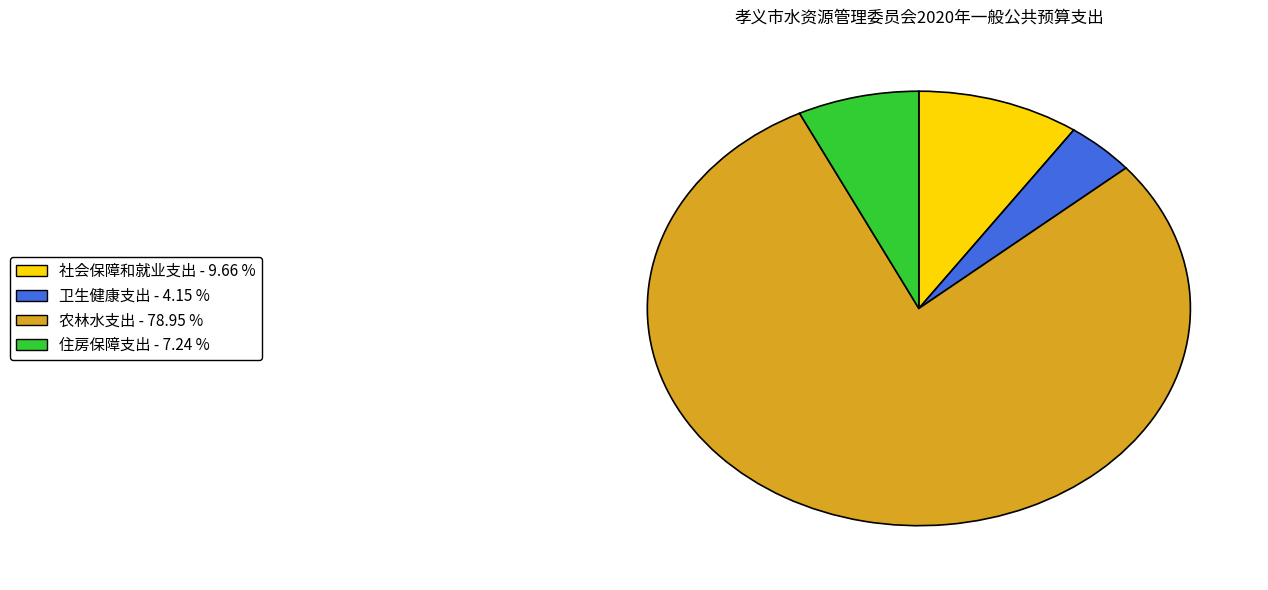

Which has a higher value, 卫生健康支出 or 社会保障和就业支出?

社会保障和就业支出